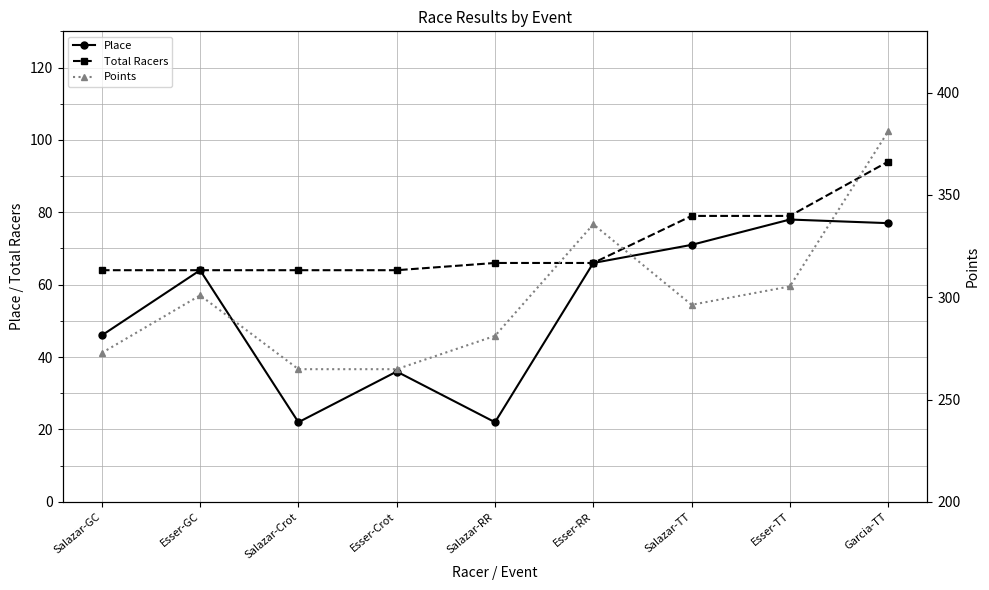

Rank the series at Esser-RR from lowest to highest value.

Place, Total Racers, Points